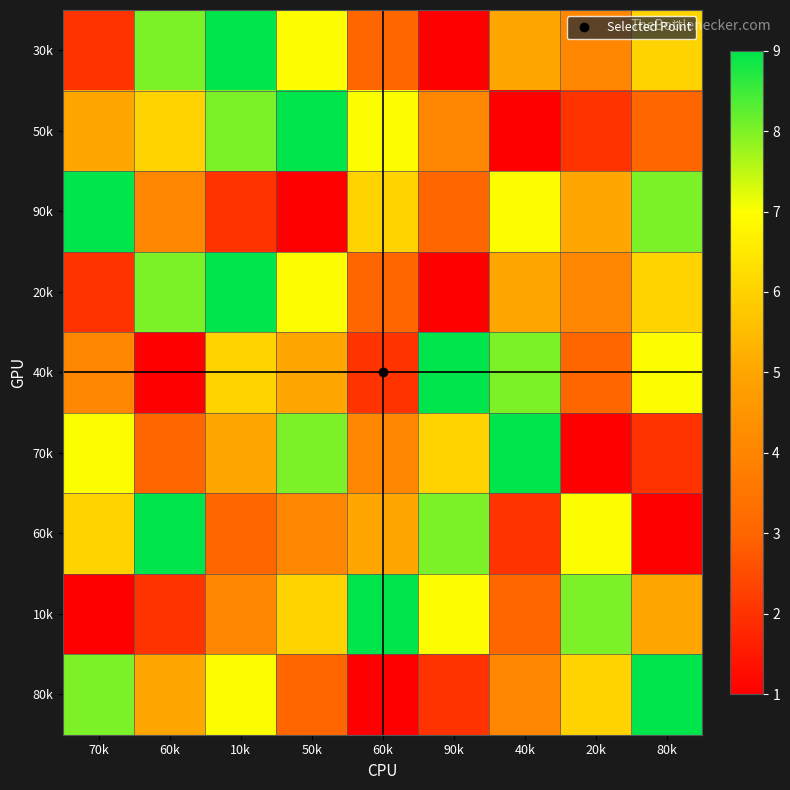

What is the spread (max minus min) of values at 50k?

8